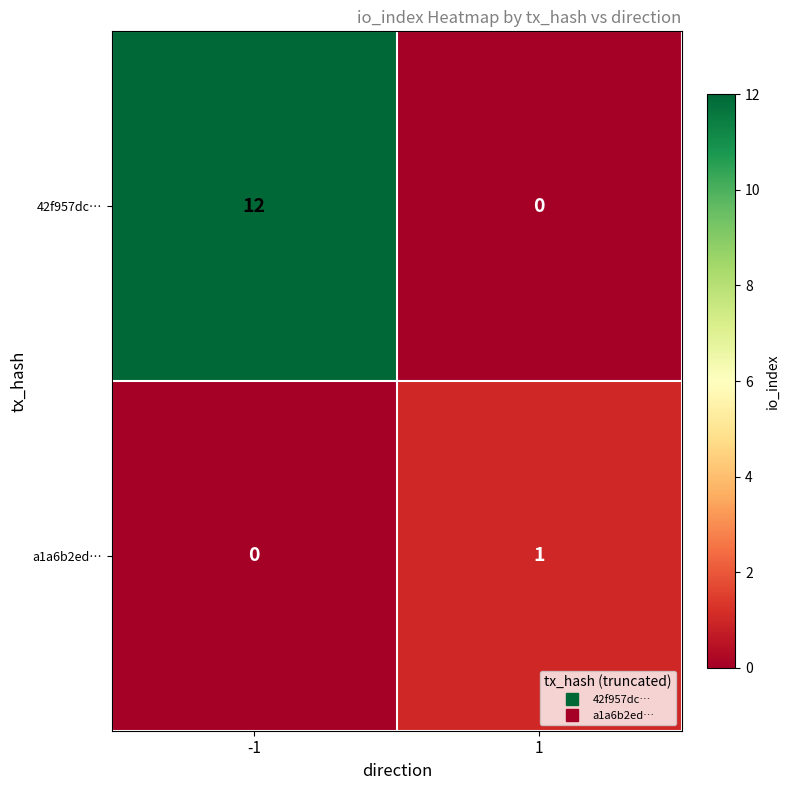

Reading left to right, extract all data points from this chart.

42f957dc…: -1=12	1=0
a1a6b2ed…: -1=0	1=1